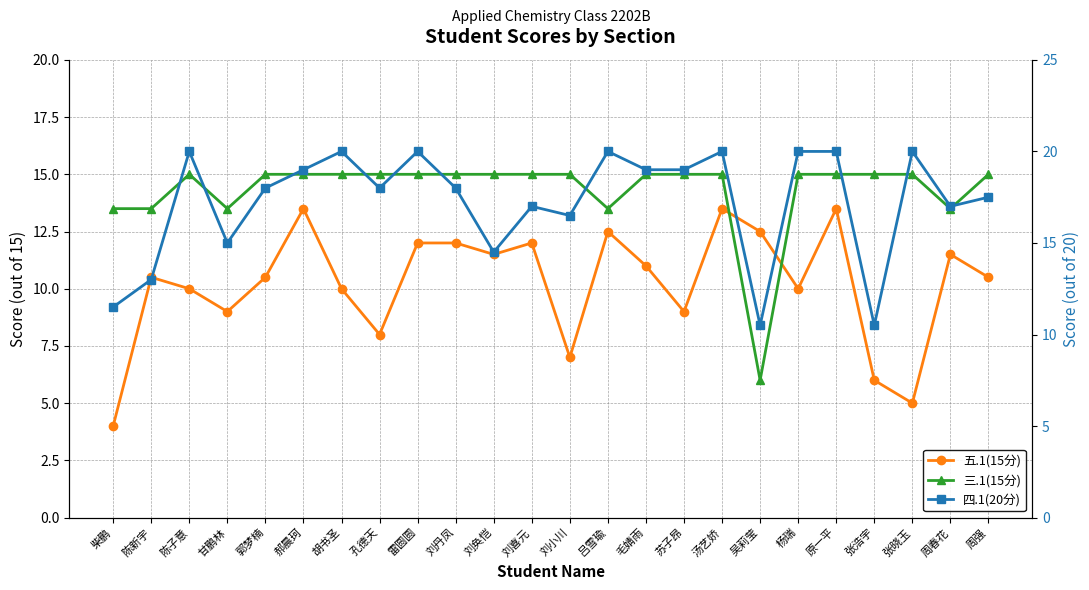

Between 毛婧雨 and 周春花, which is larger?

周春花